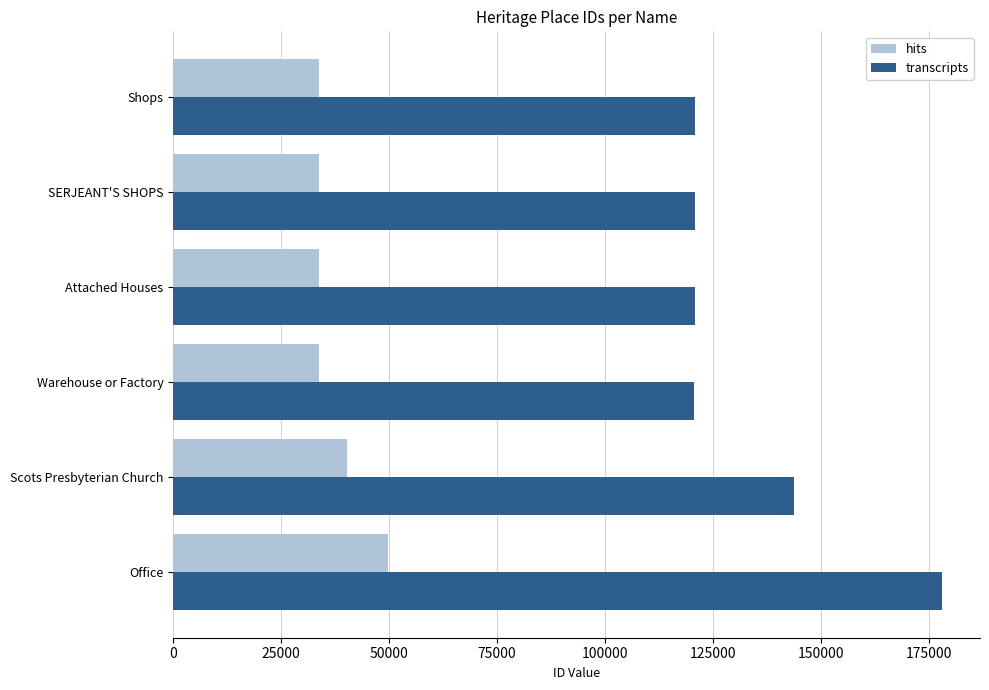

List the series in order of their overall mean, highest first.

transcripts, hits